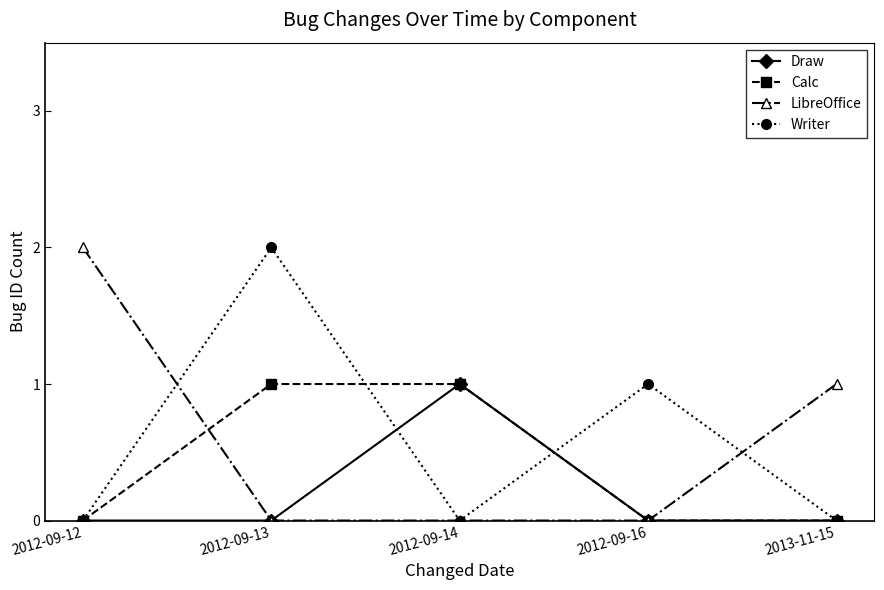

True or false: LibreOffice has more than 2 interior local peaks.

False